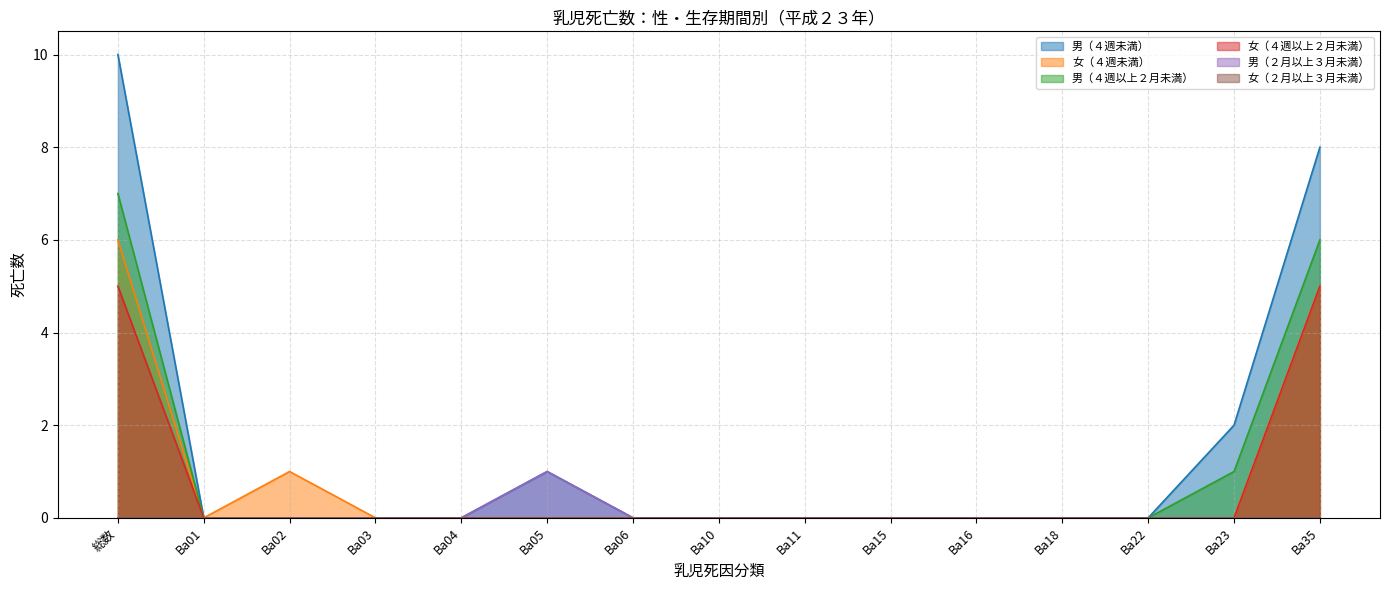

What is the difference between the maximum and minimum values in the 女（４週未満） series?

6